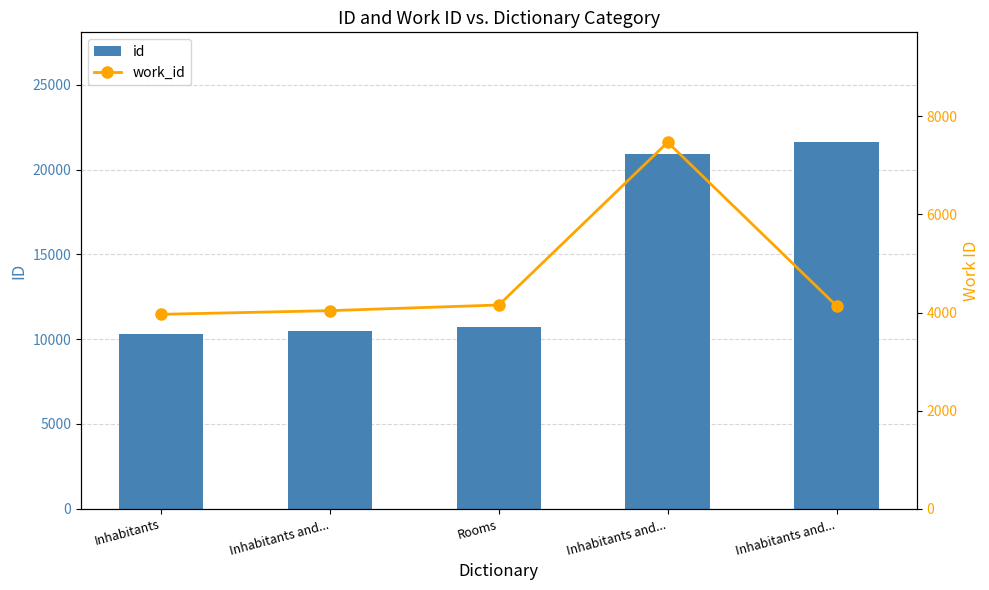

Which series changed the most between Inhabitants and... and Rooms?

id